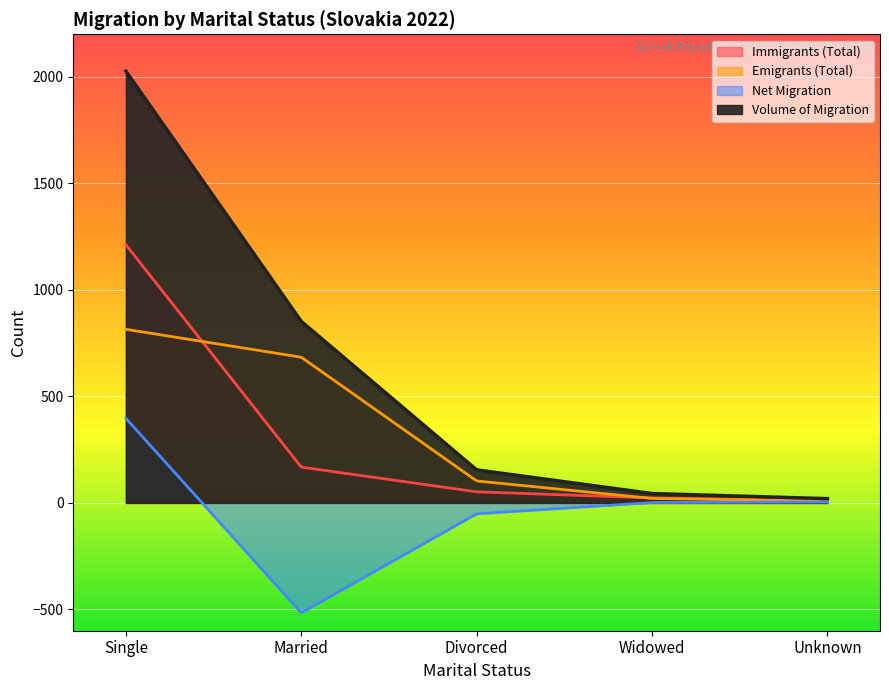

Which has a higher value, Married or Divorced?

Married